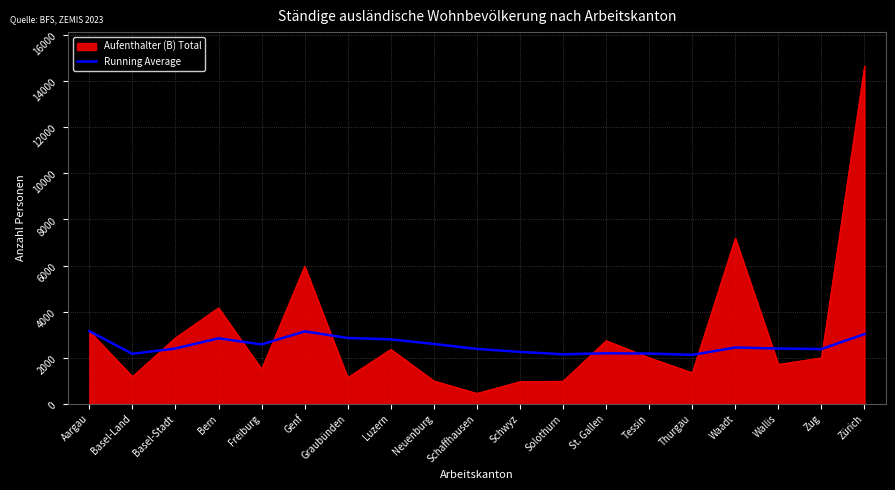

At which category is the sum across all series the highest?

Zürich